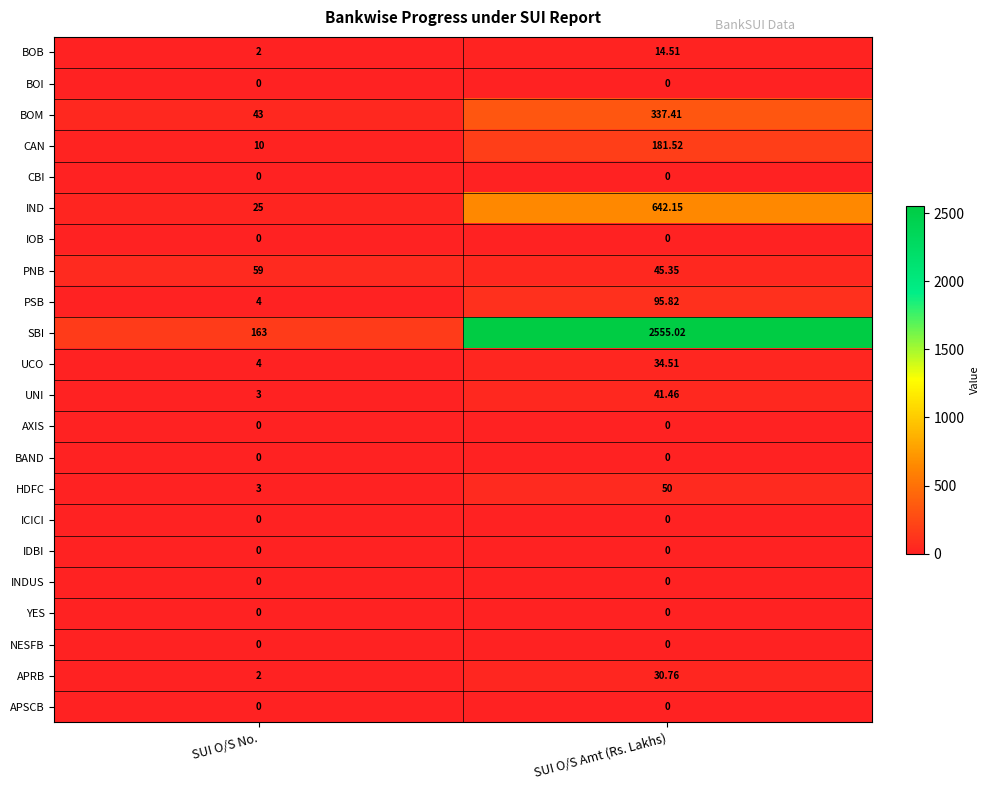

Which series has the largest total across all categories?

SBI